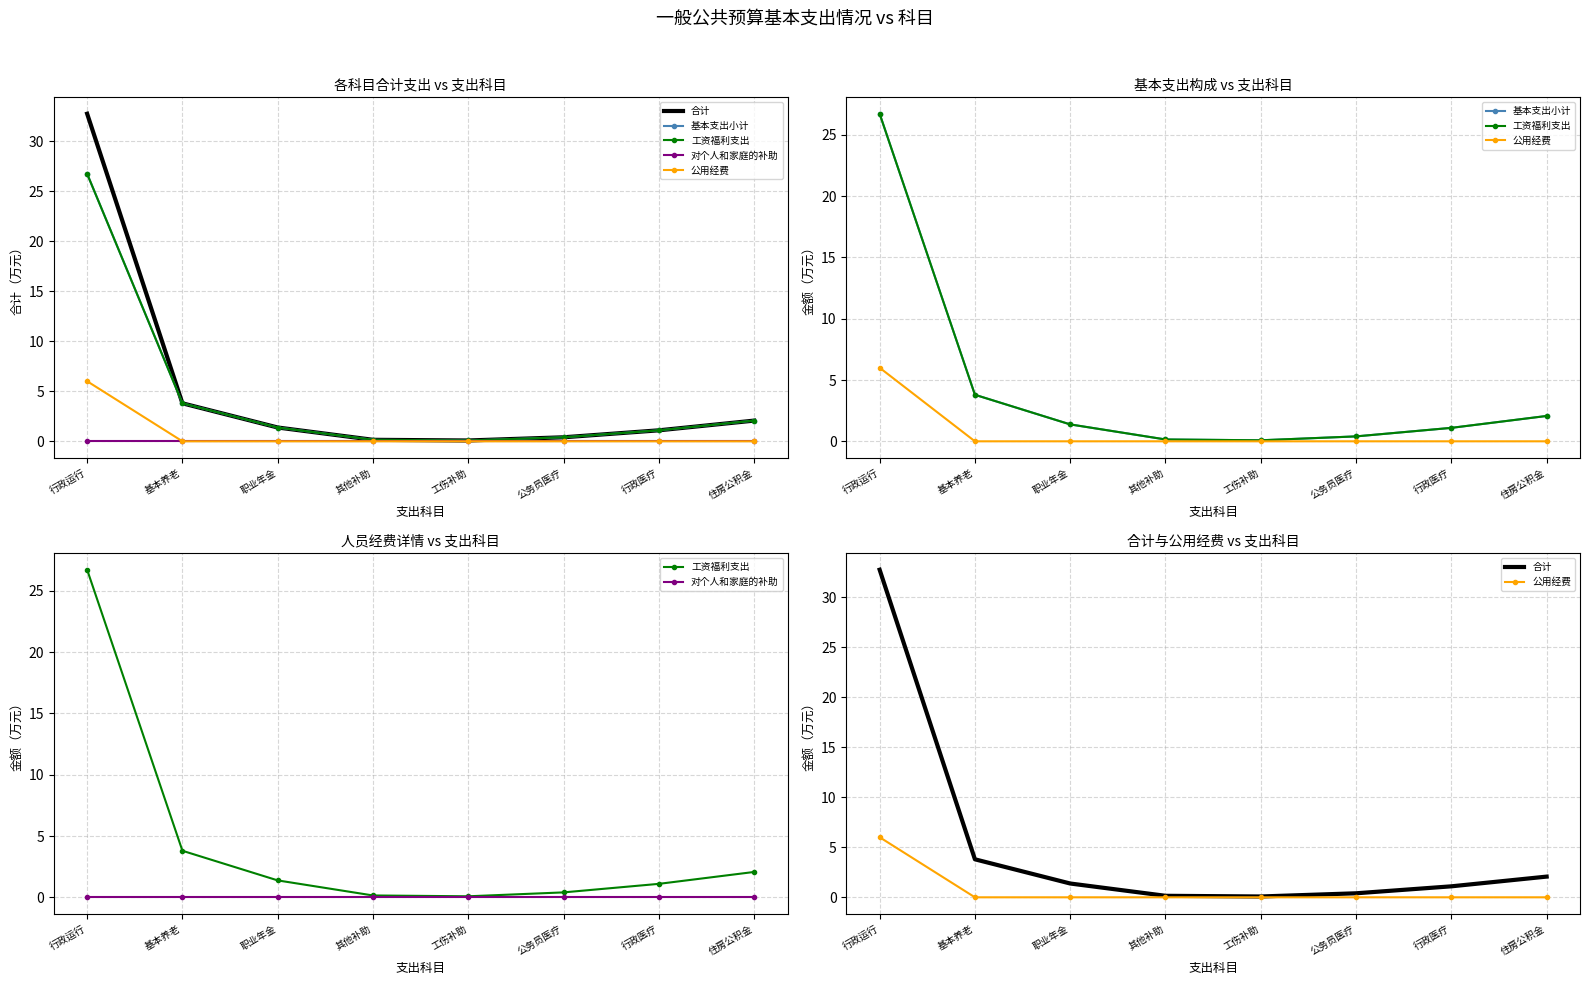

What is the spread (max minus min) of values at 其他补助?

0.2